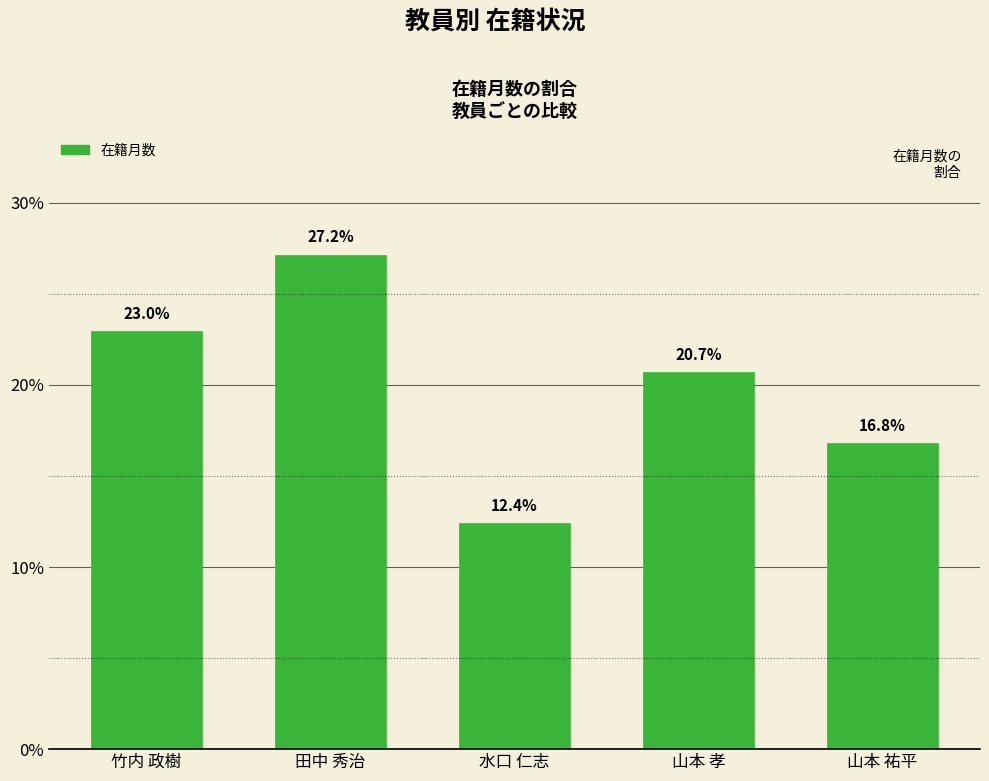

List the labels in order of value, smallest first.

水口 仁志, 山本 祐平, 山本 孝, 竹内 政樹, 田中 秀治